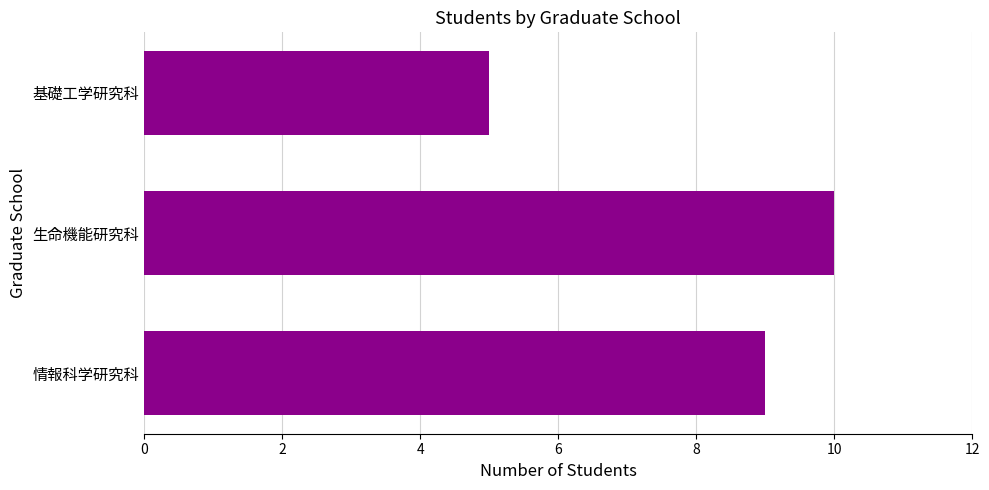

What is the greatest value displayed?

10